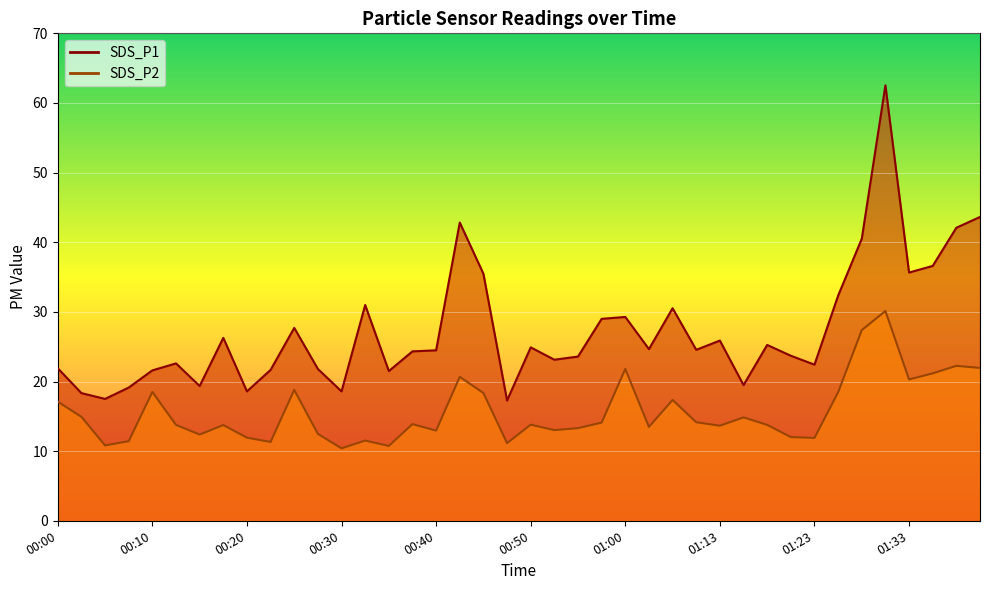

Reading left to right, list all the values displayed in this chart.

SDS_P1: 00:00=21.9	00:02=18.3	00:05=17.5	00:07=19.1	00:10=21.6	00:12=22.6	00:15=19.4	00:17=26.3	00:20=18.6	00:22=21.7	00:25=27.7	00:27=21.8	00:30=18.6	00:32=31.0	00:35=21.5	00:37=24.3	00:40=24.5	00:42=42.8	00:45=35.5	00:47=17.3	00:50=24.9	00:52=23.1	00:55=23.6	00:57=29.0	01:00=29.3	01:05=24.6	01:08=30.5	01:10=24.6	01:13=25.9	01:16=19.5	01:18=25.2	01:21=23.7	01:23=22.4	01:26=32.3	01:28=40.5	01:31=62.5	01:33=35.6	01:36=36.6	01:38=42.1	01:41=43.6
SDS_P2: 00:00=17.1	00:02=14.9	00:05=10.8	00:07=11.4	00:10=18.5	00:12=13.8	00:15=12.4	00:17=13.8	00:20=11.9	00:22=11.3	00:25=18.8	00:27=12.5	00:30=10.4	00:32=11.5	00:35=10.8	00:37=13.9	00:40=12.9	00:42=20.7	00:45=18.4	00:47=11.2	00:50=13.8	00:52=13.0	00:55=13.3	00:57=14.1	01:00=21.8	01:05=13.5	01:08=17.4	01:10=14.2	01:13=13.7	01:16=14.8	01:18=13.8	01:21=12.0	01:23=11.9	01:26=18.4	01:28=27.4	01:31=30.1	01:33=20.3	01:36=21.2	01:38=22.2	01:41=21.9